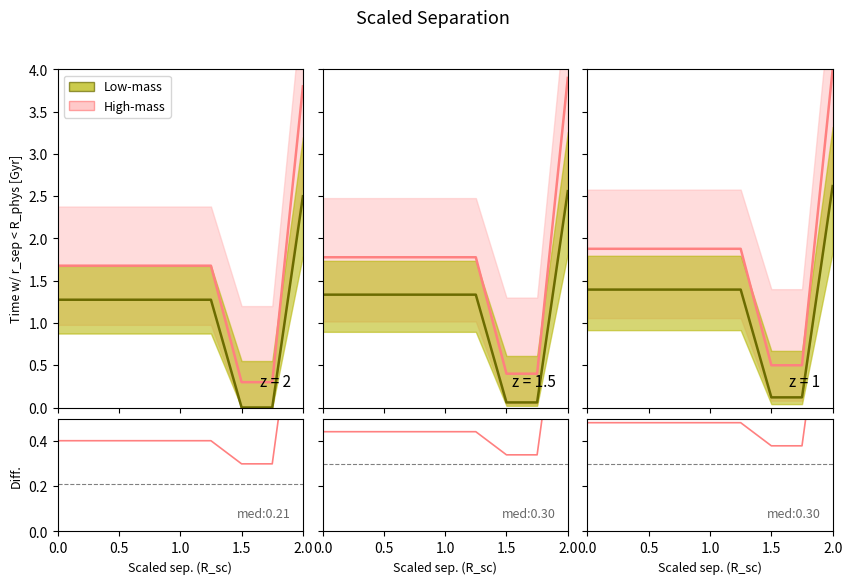

True or false: there are more than 2 points higher than both neighbors.

False